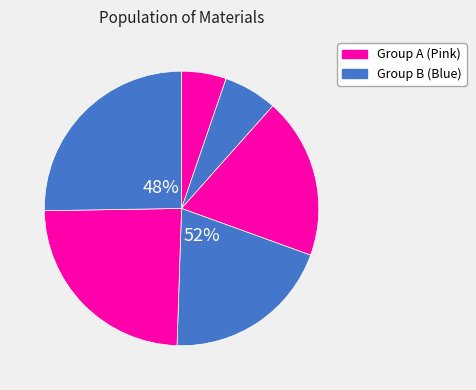

To the nearest percent, what is the difference between the largest and smallest slice percentages?

20%